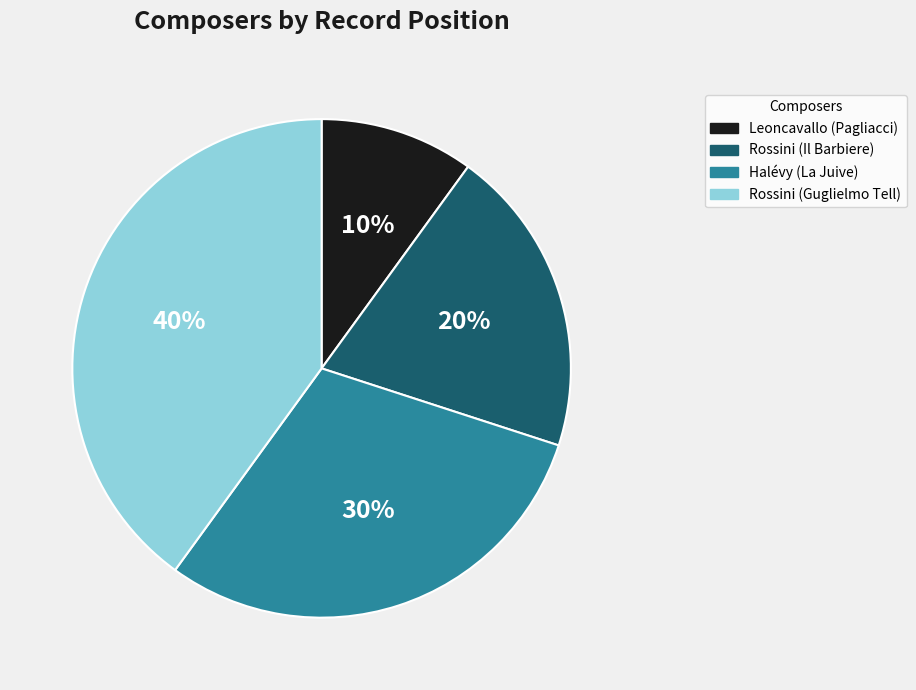

What percentage is the Rossini (Il Barbiere) slice, to the nearest percent?

20%